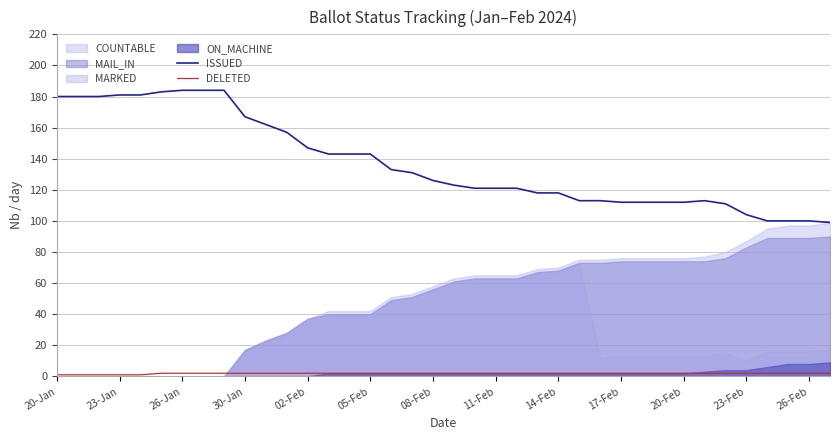

Is it true that ISSUED equals 118 at 14-Feb?

True